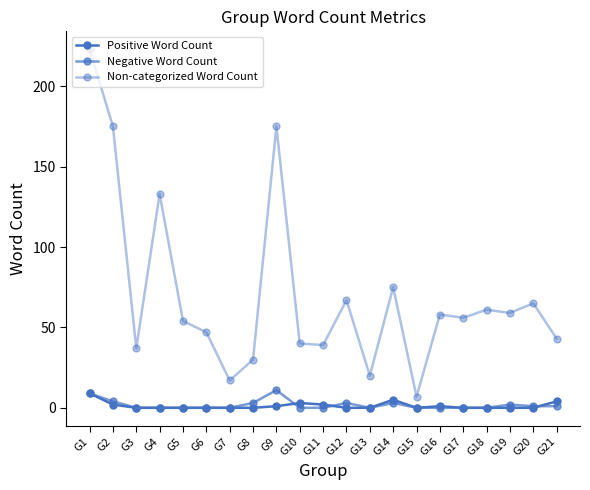

How many data points in Non-categorized Word Count are less than 56?

10